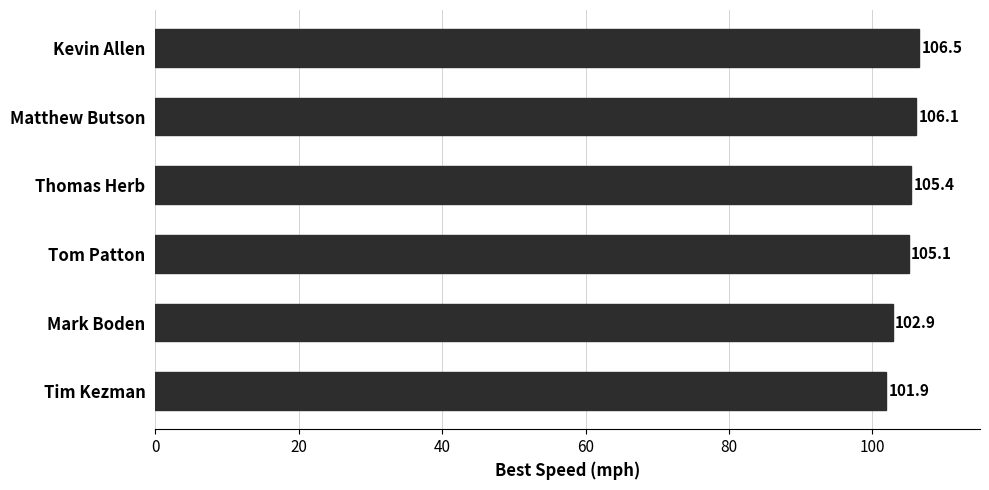

Reading top to bottom, transcribe all the data shown in this chart.

106.5	106.1	105.4	105.1	102.9	101.9